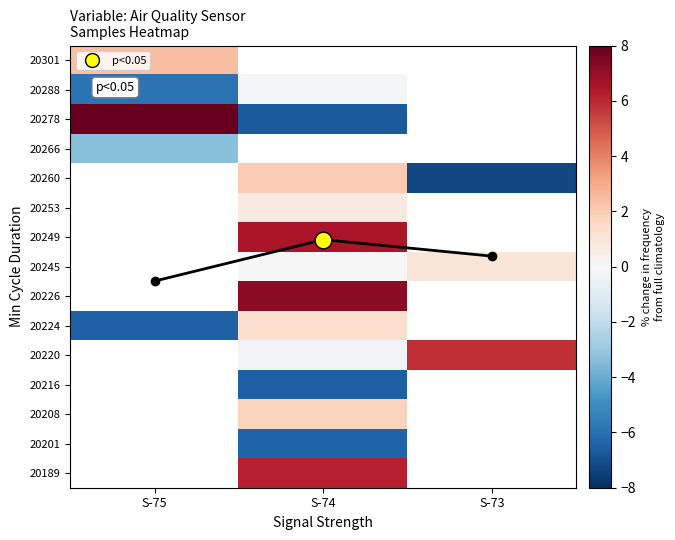

At which label does 20226 first exceed 7?

S-74